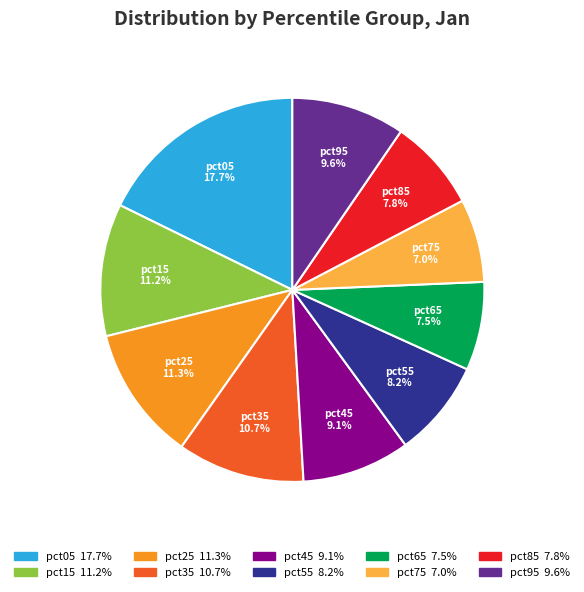

What portion of the pie excludes pct05?

82.3%